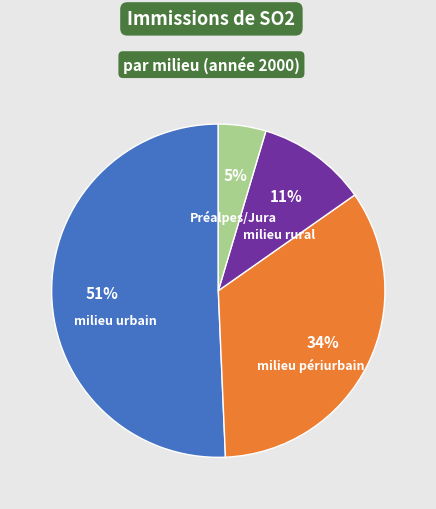

Which slice is the smallest?

Préalpes/Jura